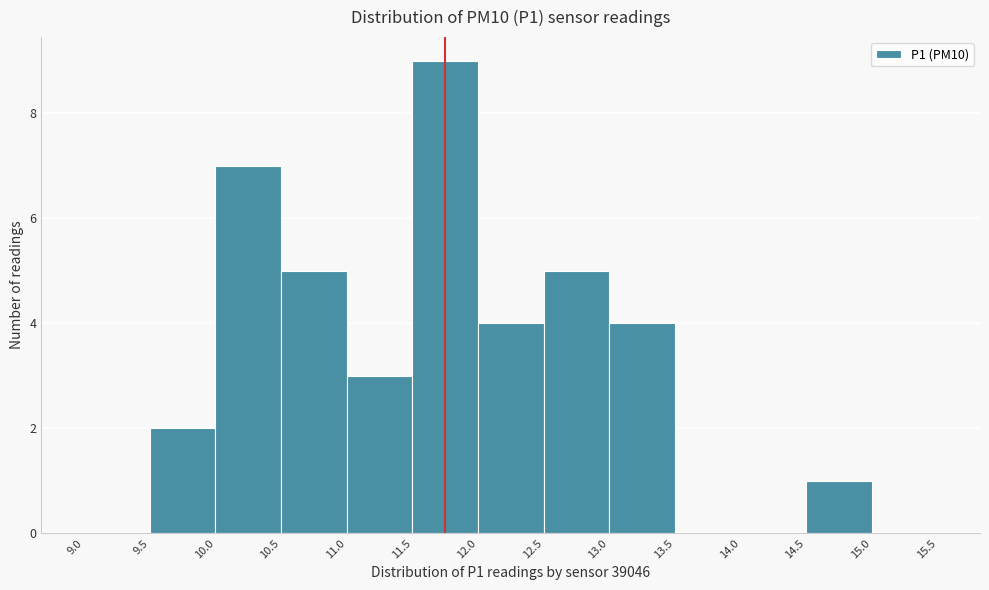

How tall is the bar that spans 13.0 to 13.5 on the x-axis? The values are not printed on the chart, so give them approximately, as read against the axis.

4